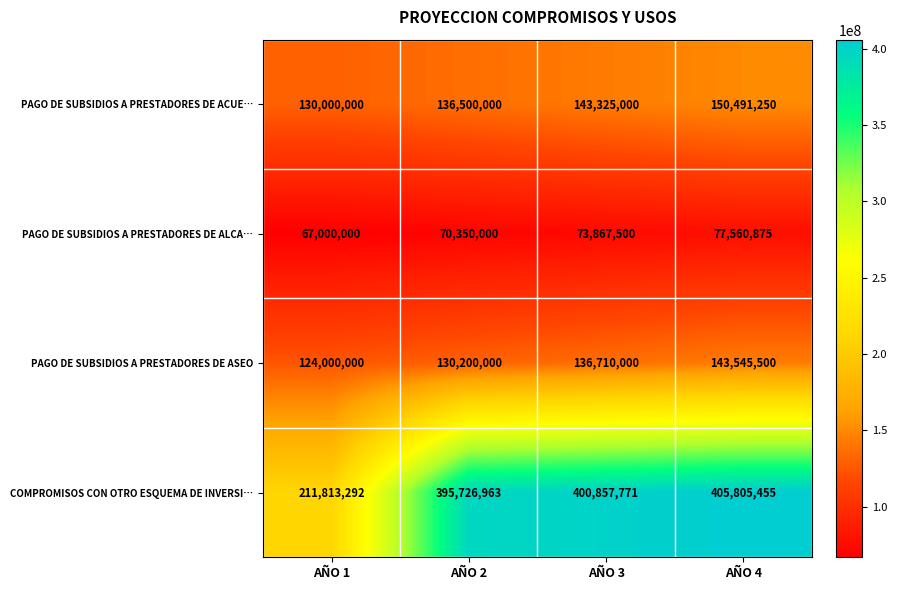

What is the difference between the highest and lowest values at AÑO 4?

328244580